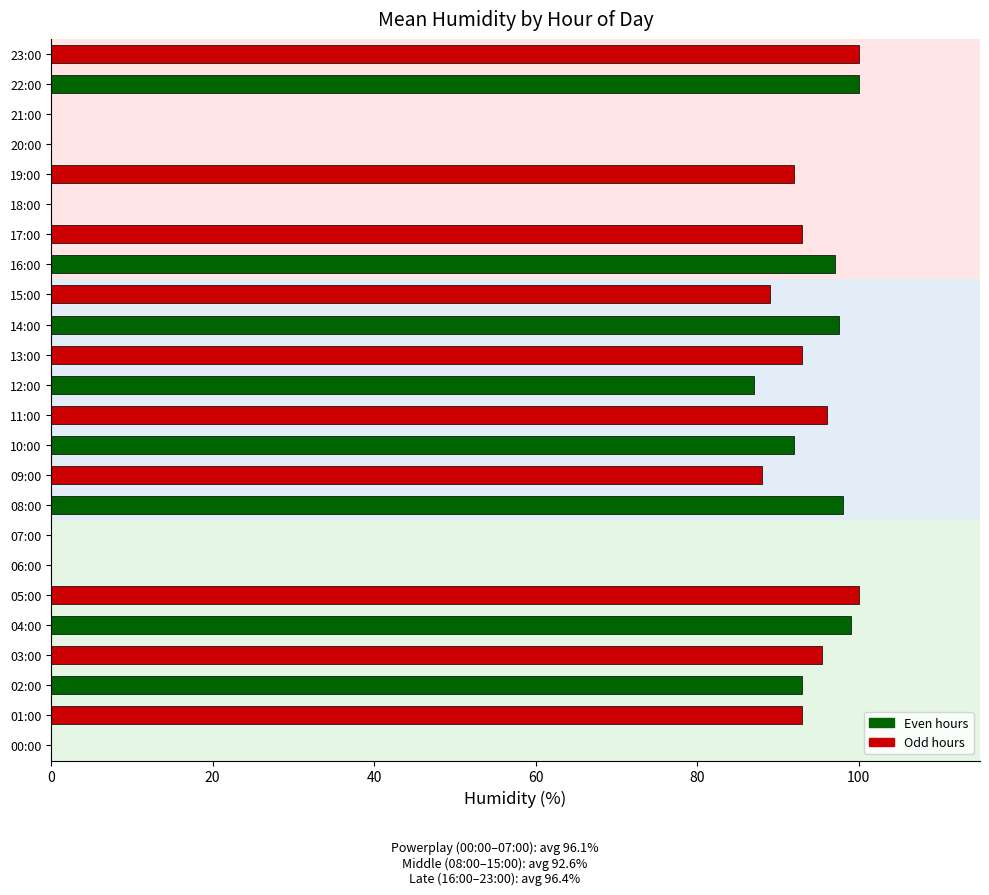

The value at 22:00 is 153.4. True or false?

False